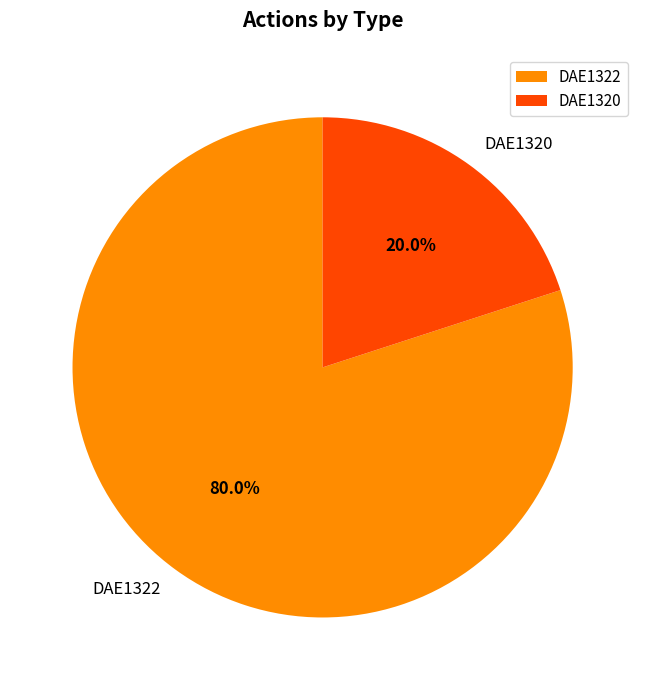

True or false: DAE1320 accounts for 26% of the total.

False